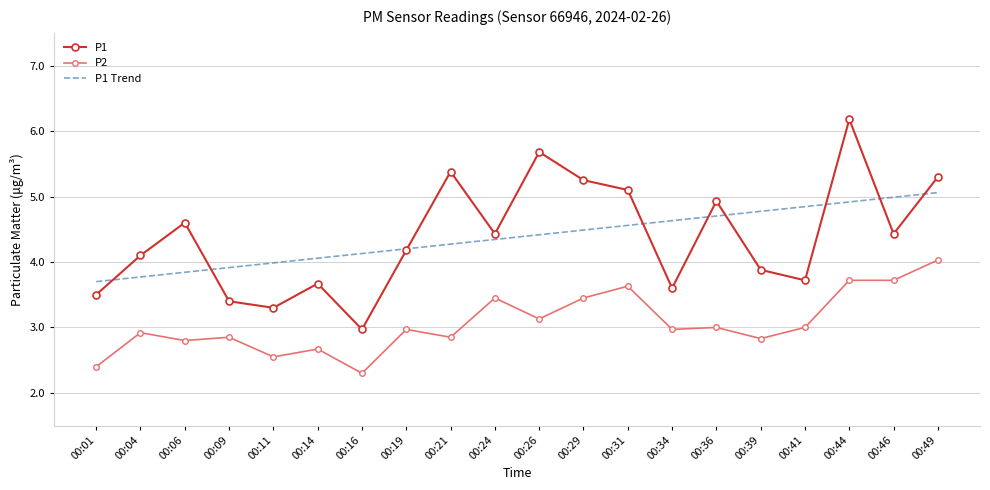

What is the total value across all series at 00:06?

11.2